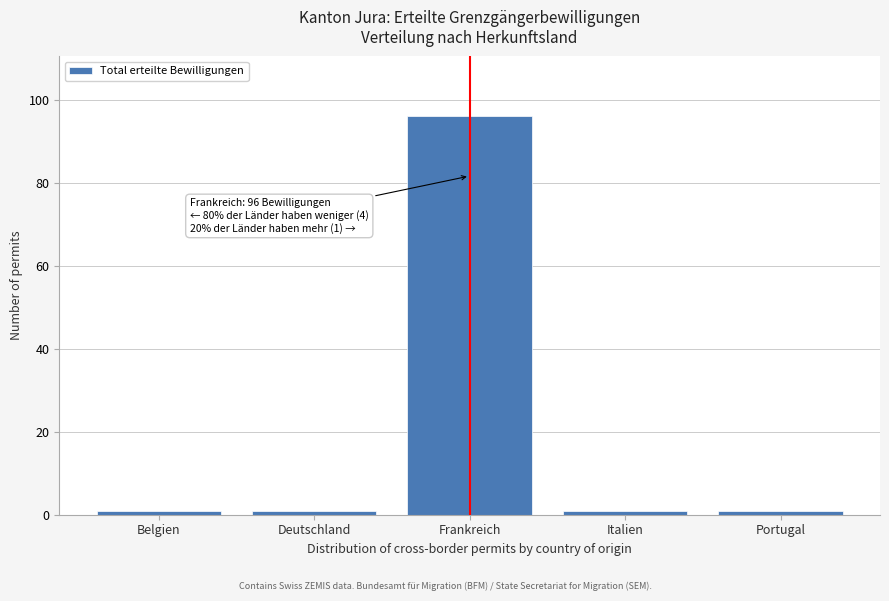

Reading left to right, list all the values displayed in this chart.

Belgien=1	Deutschland=1	Frankreich=96	Italien=1	Portugal=1